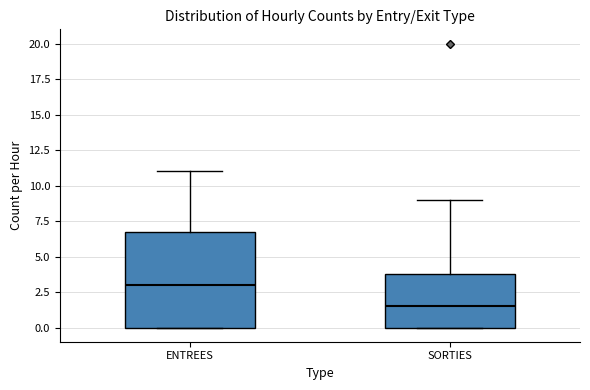

Reading left to right, read every box against the y-axis: the position of its median line, the range the box covers, and the ends of its whiskers. The values are not printed on the chart, so give them approximately, as read against the axis.

ENTREES: median 3.0, box 0.0 to 7.0, whiskers 0.0 to 11.0
SORTIES: median 1.5, box 0.0 to 4.0, whiskers 0.0 to 9.0